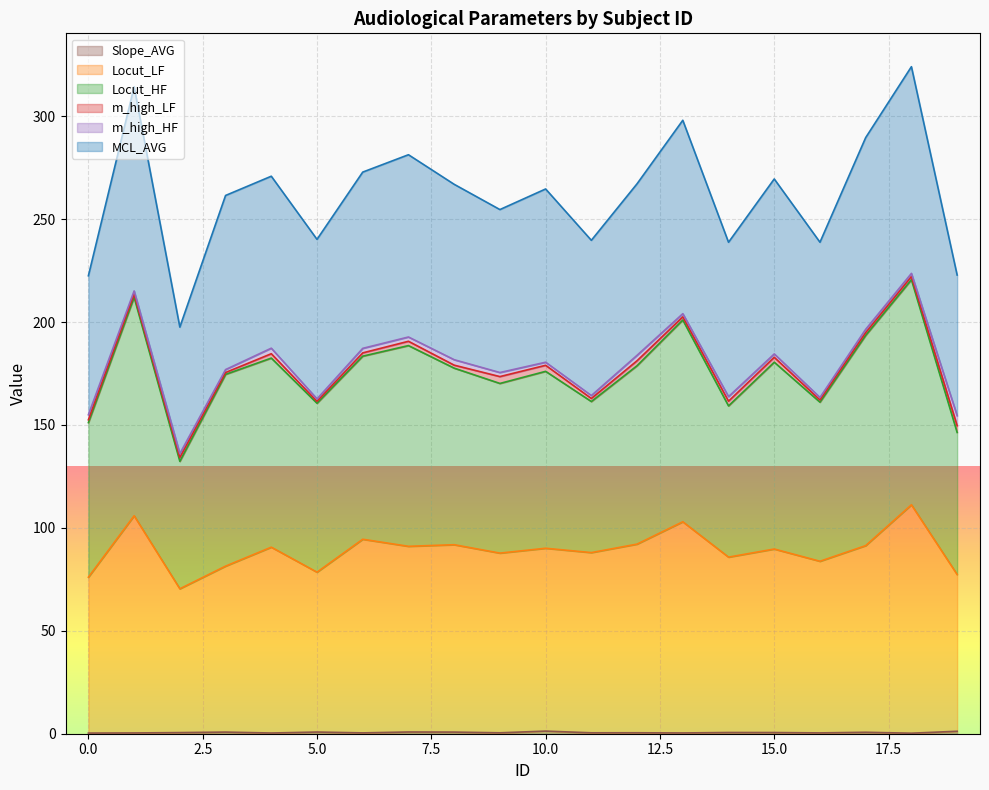

What is the difference between the maximum and minimum values in the MCL_AVG series?

126.5